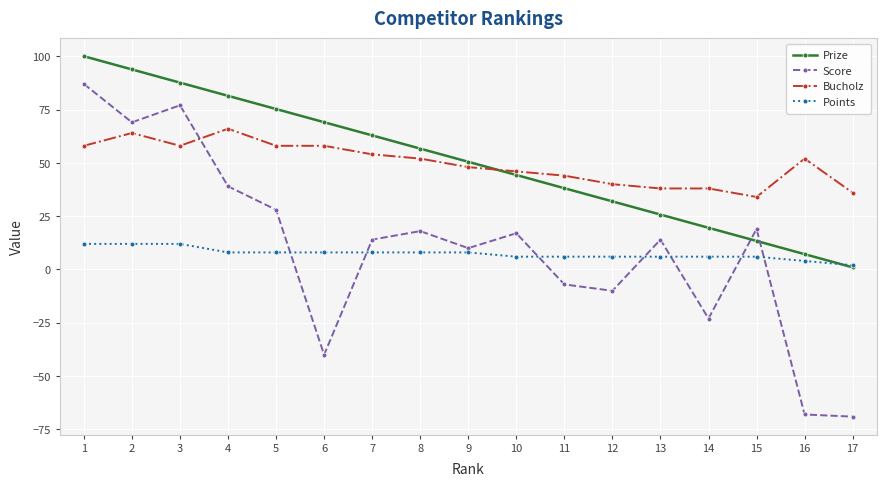

What is the value of the Bucholz point at the 11th from the left?

44.0